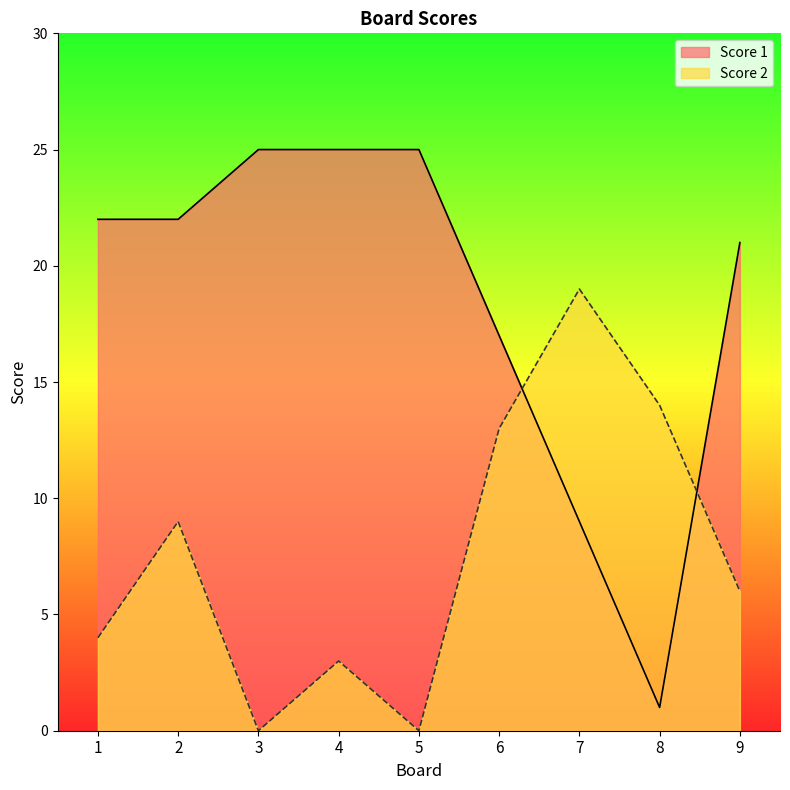

How many distinct data groups are displayed?

2